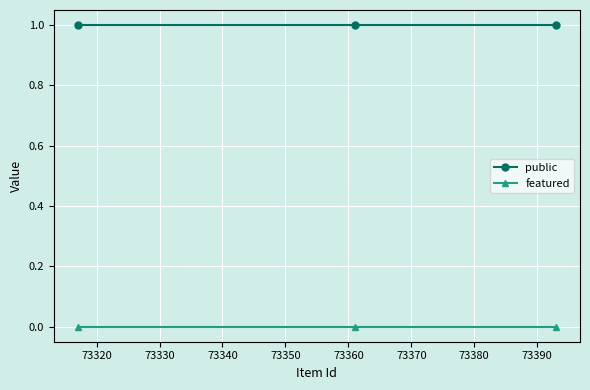

What is the minimum value for public?

1